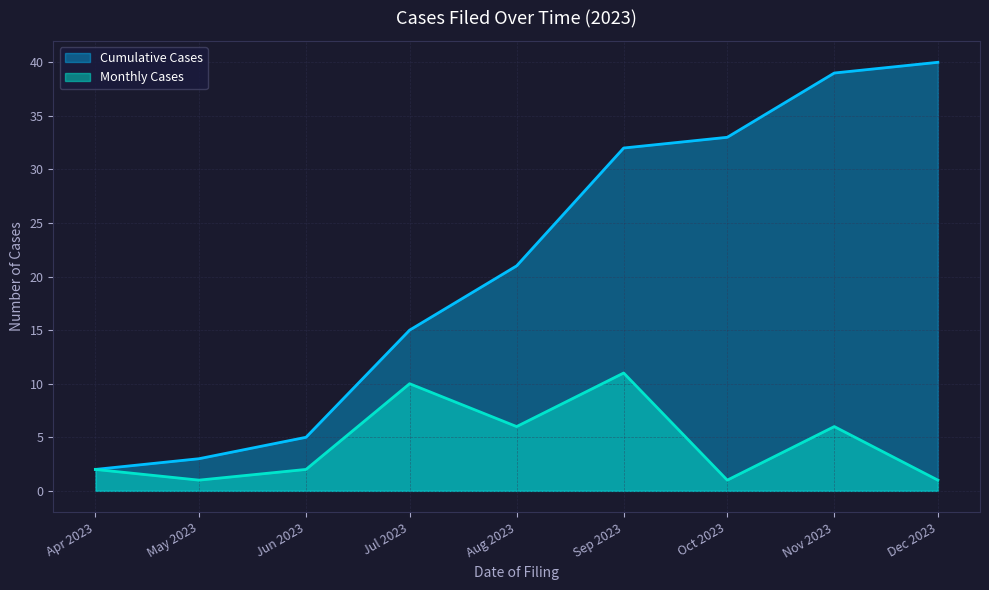

What is the highest value of the Monthly Cases series?

11